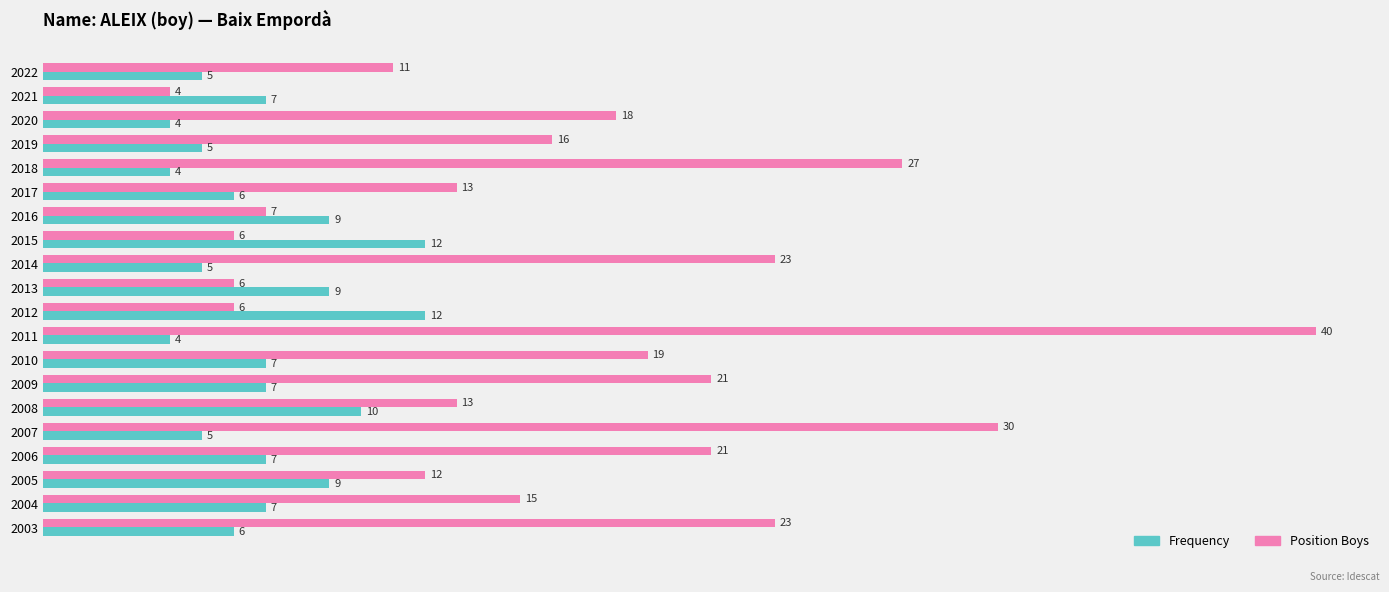

At 2007, list the series in order from smallest to largest.

Frequency, Position Boys